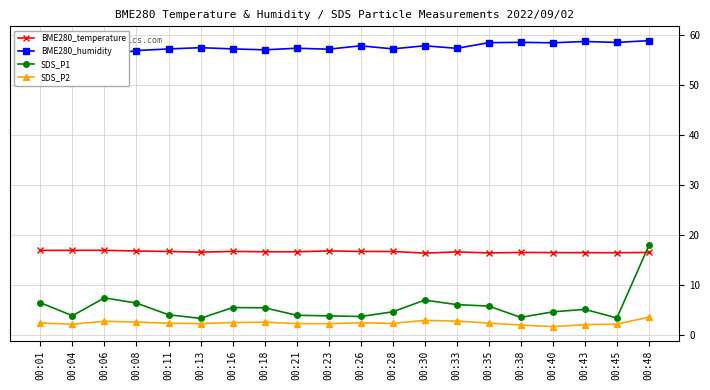

True or false: SDS_P1 has a value of 6.4 at 00:08.

True